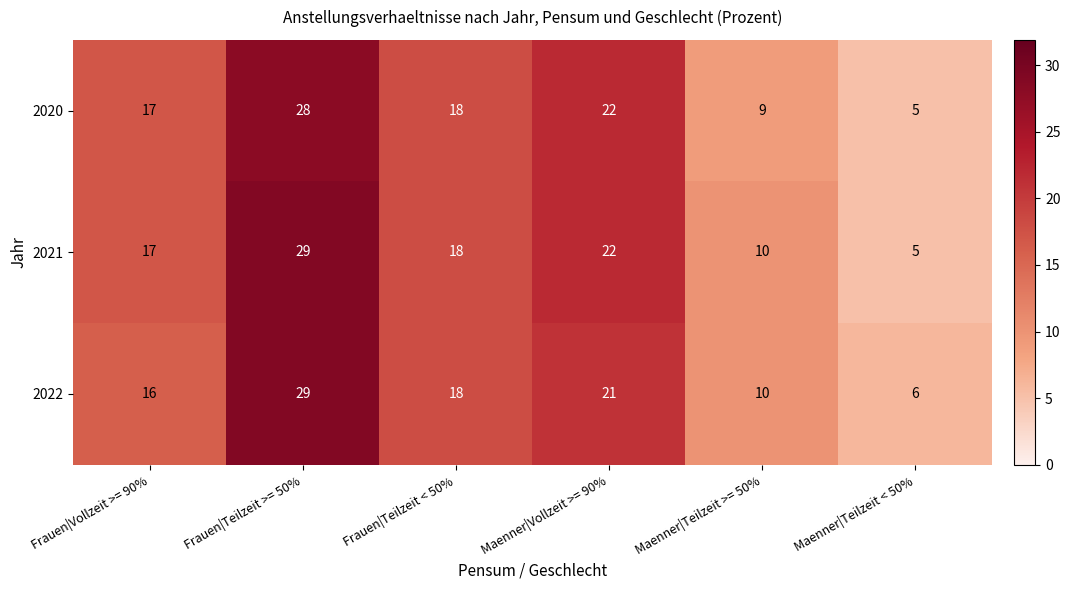

What is the spread (max minus min) of values at Maenner|Vollzeit >= 90%?

1